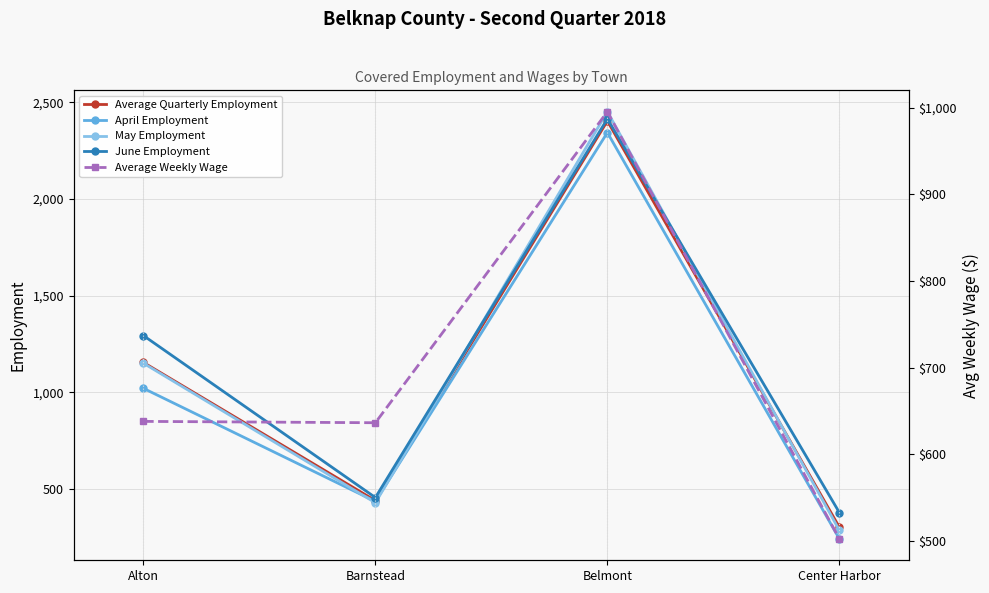

True or false: June Employment and Average Quarterly Employment intersect in this chart.

False